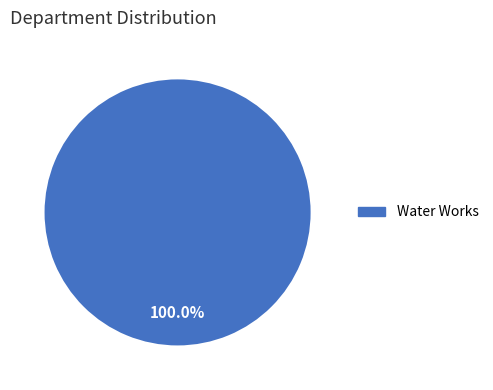

Is there any slice that represents more than half of the pie?

Yes